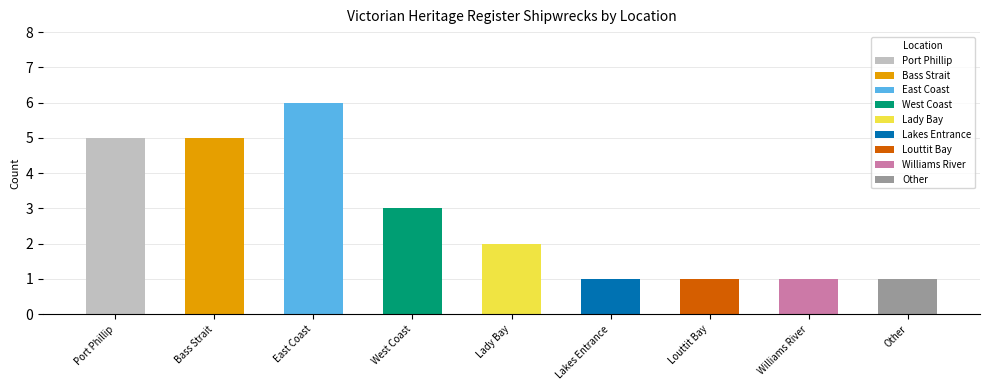

How many values are below 2?

4